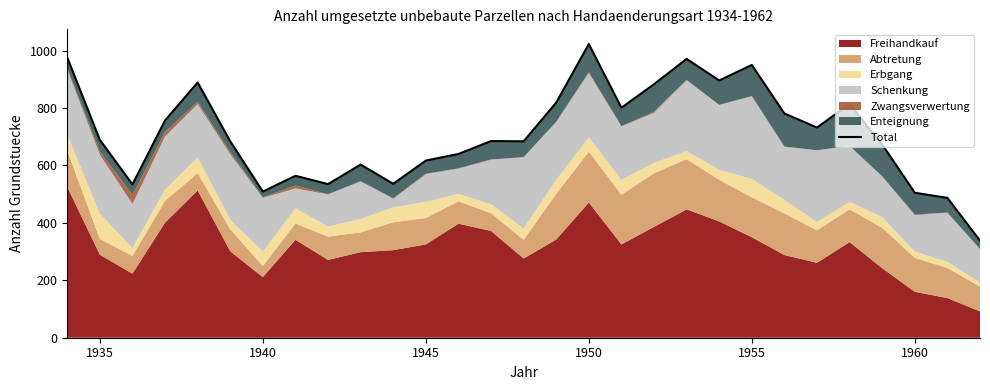

How many lines are shown in the chart?

1